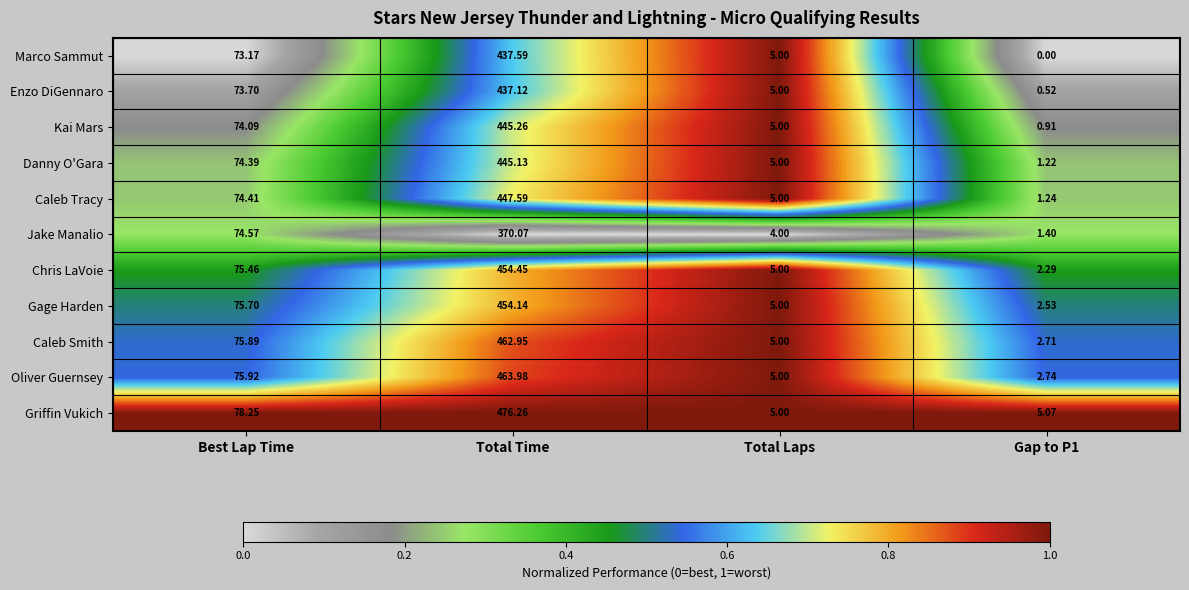

How many data points does each series have?

4